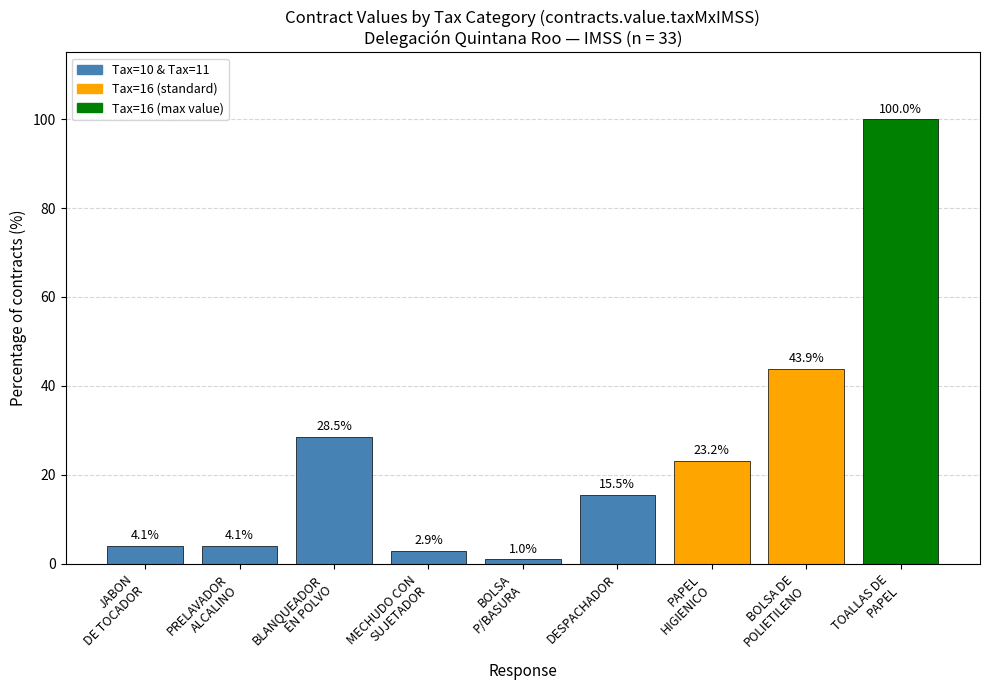

What is the greatest value displayed?

100.0